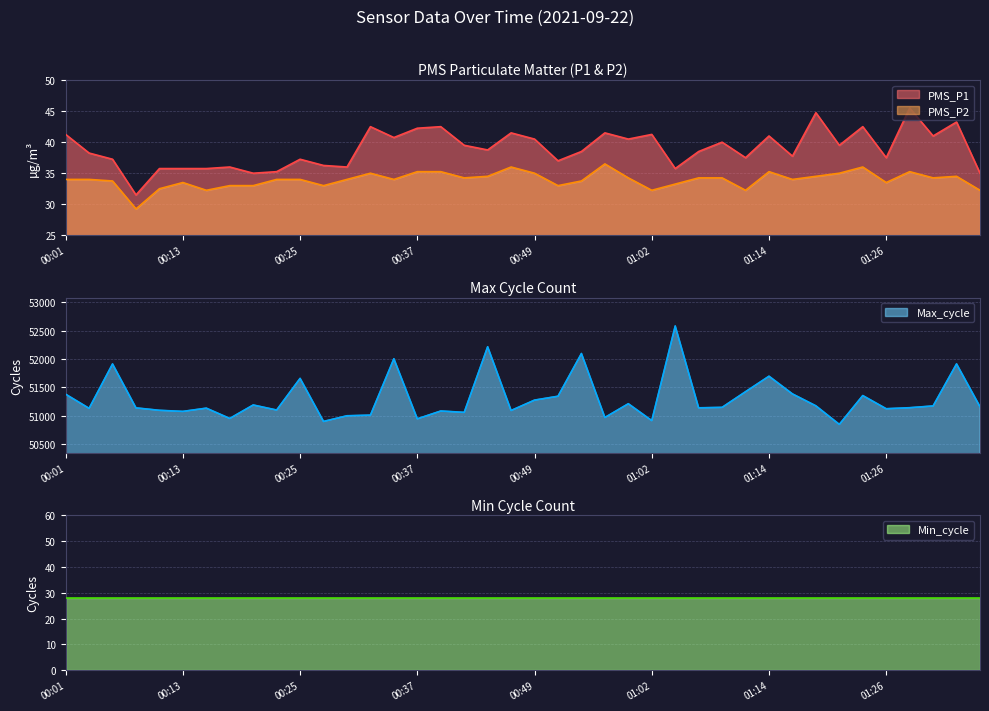

What position from the right is 00:35?

26